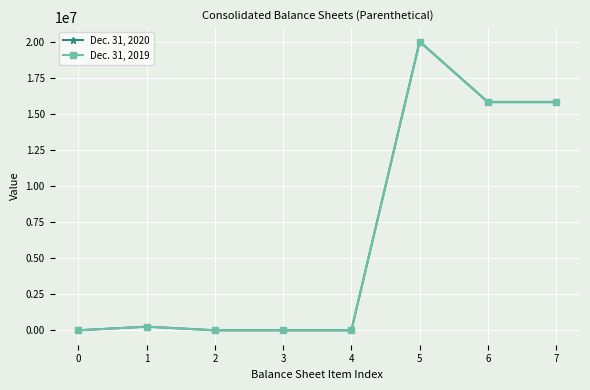

What is the average value of the Dec. 31, 2019 series?

6488275